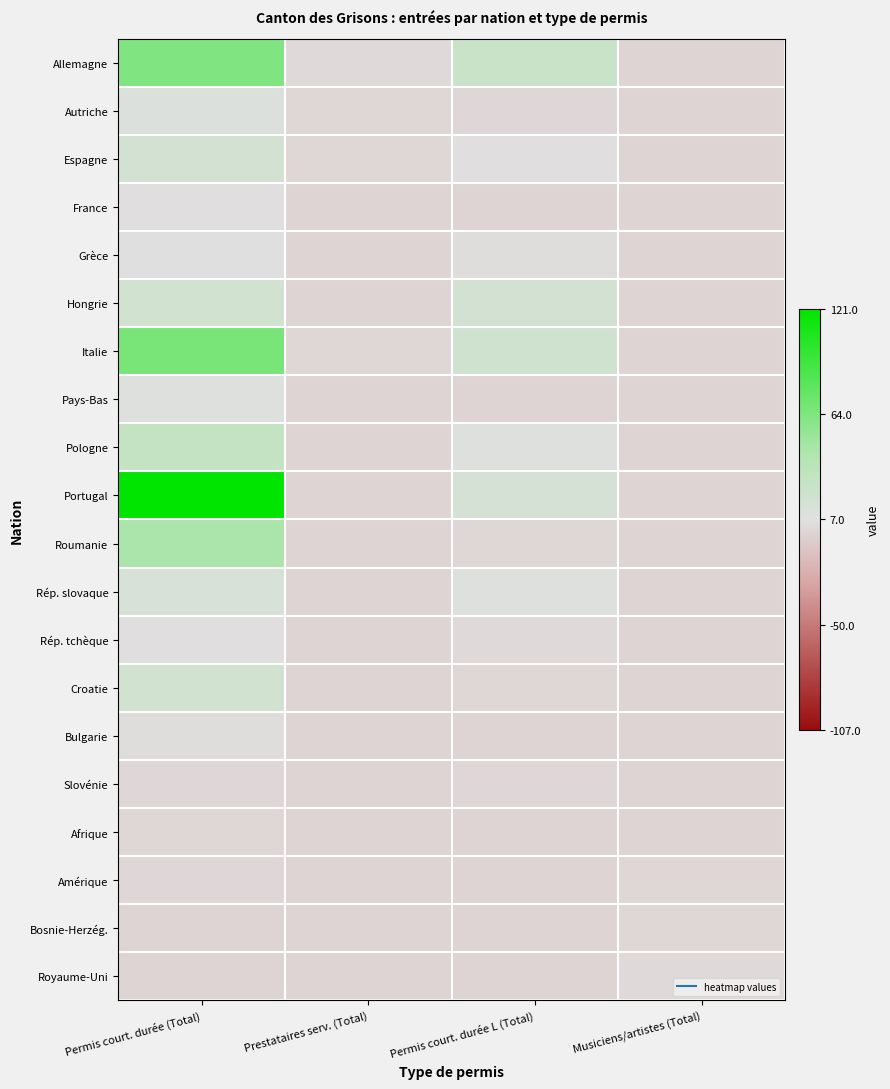

At Permis court. durée (Total), list the series in order from largest to smallest.

Portugal, Italie, Allemagne, Roumanie, Pologne, Hongrie, Croatie, Espagne, Rép. slovaque, Autriche, Pays-Bas, Grèce, France, Rép. tchèque, Bulgarie, Slovénie, Amérique, Afrique, Bosnie-Herzég., Royaume-Uni